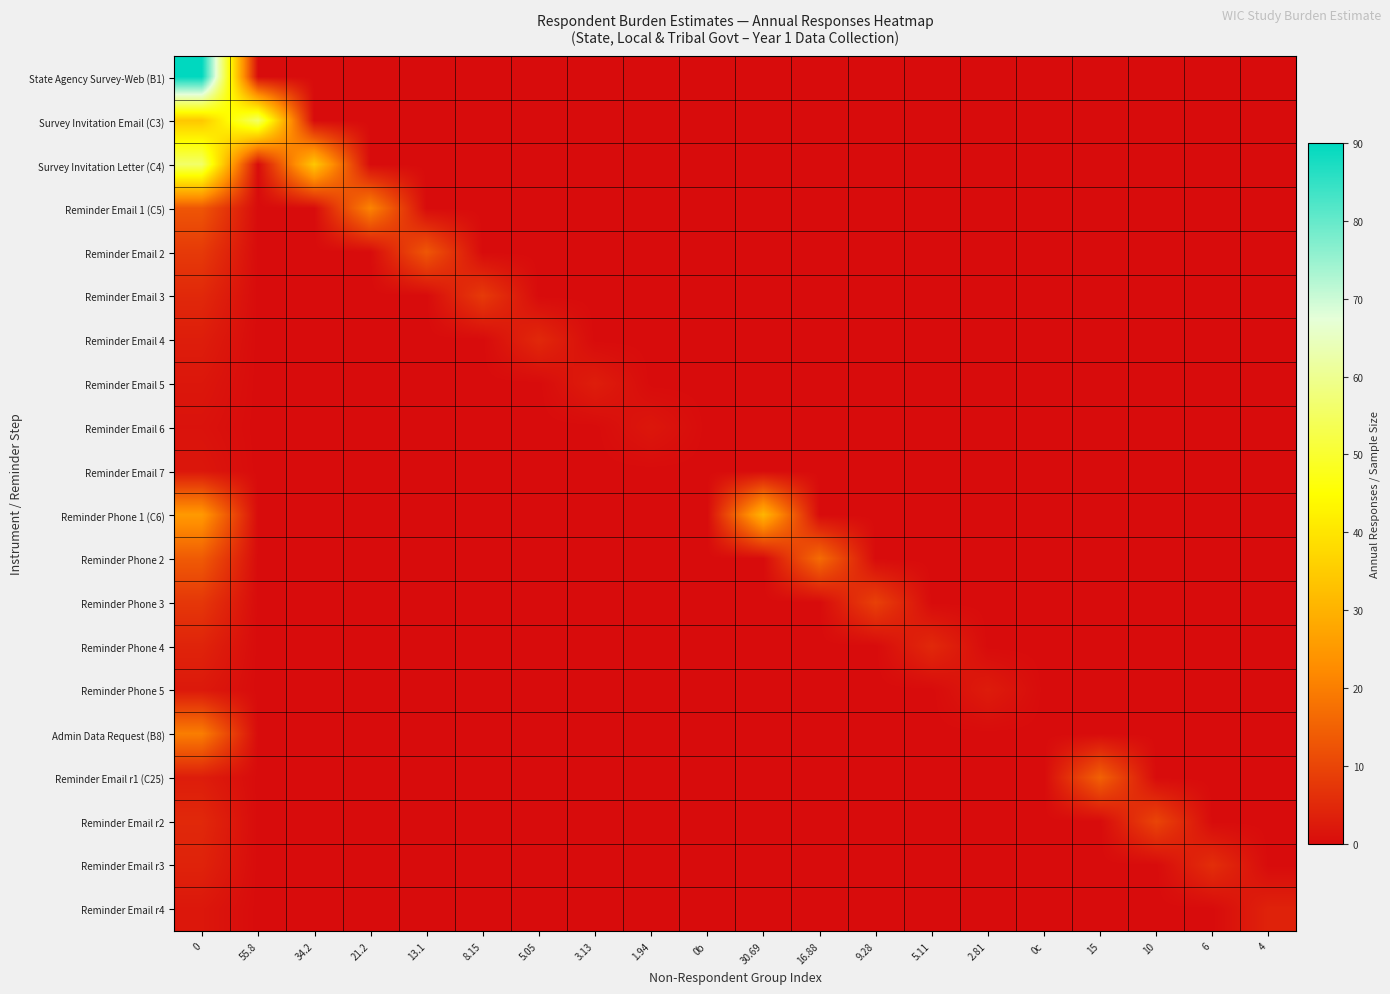

What is the total value across all series at 1.94?

1.9